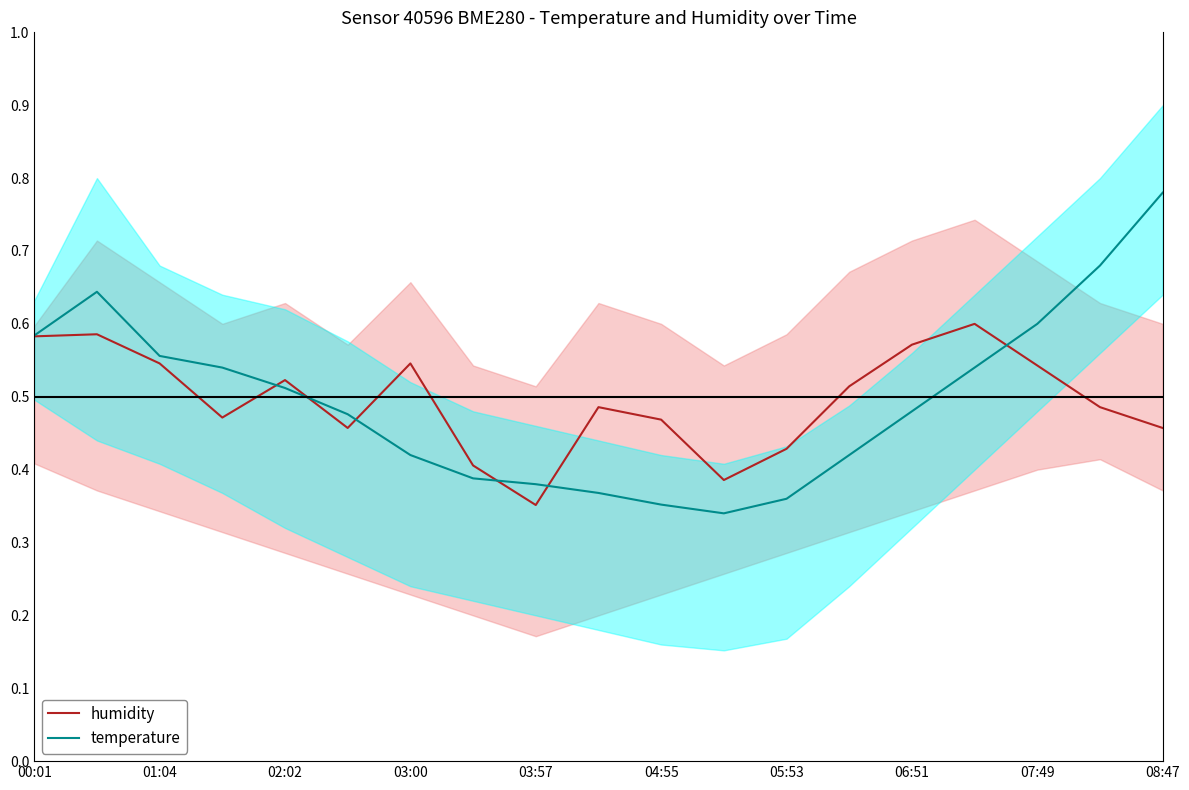

Which category has the lowest value across all series?

11